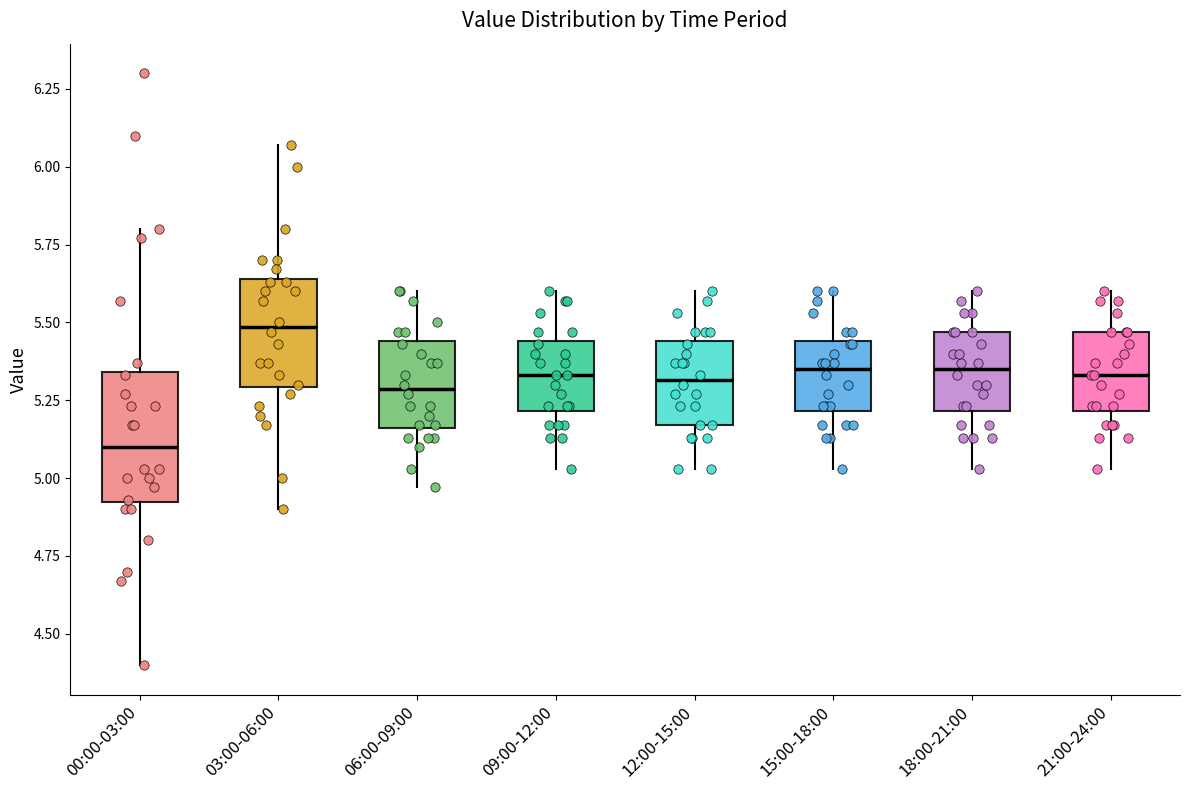

Which box is the tallest, from its lower edge to its upper edge?

00:00-03:00